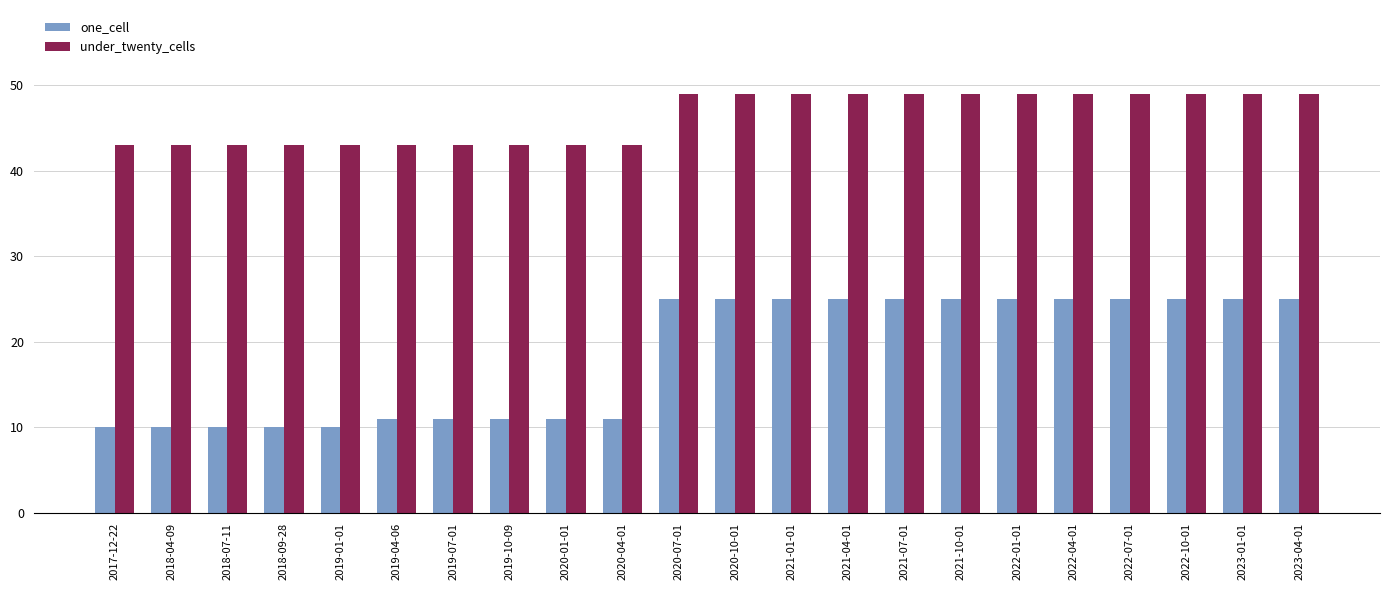

The one_cell series shows 11 at 2019-07-01. True or false?

True